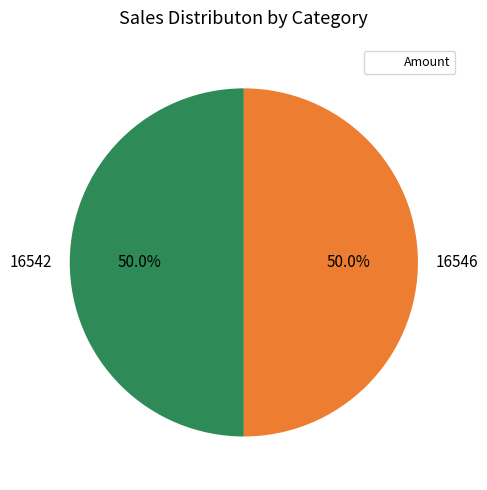

Combined, do 16542 and 16546 account for over 50%?

Yes